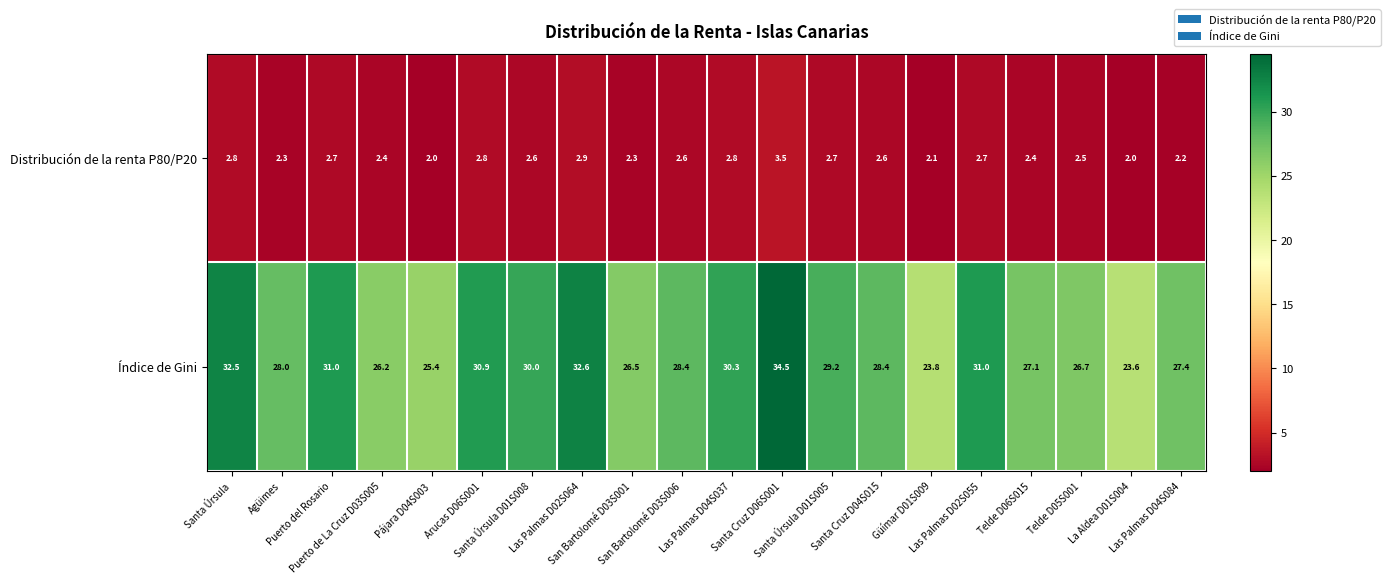

Which series has the largest range (max minus min)?

Índice de Gini